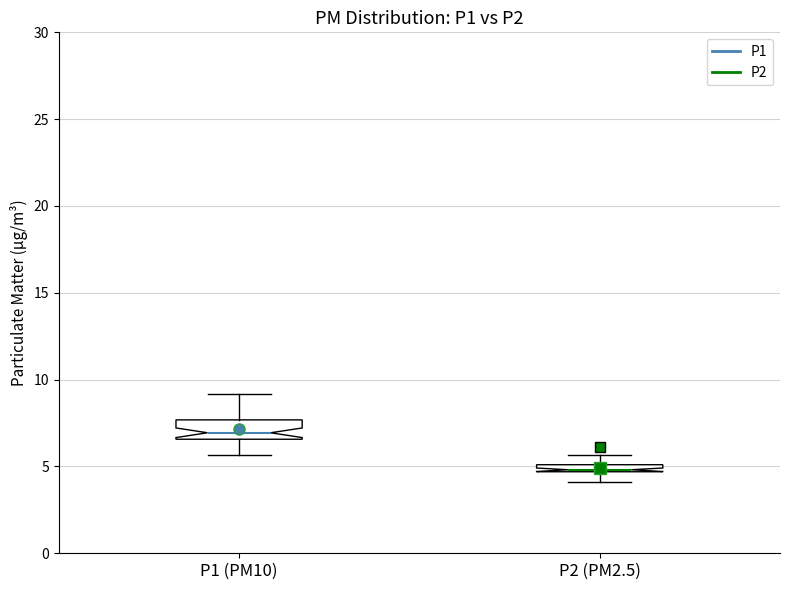

Where does the upper whisker of the box for P2 (PM2.5) end on the y-axis? The values are not printed on the chart, so give them approximately, as read against the axis.

5.5